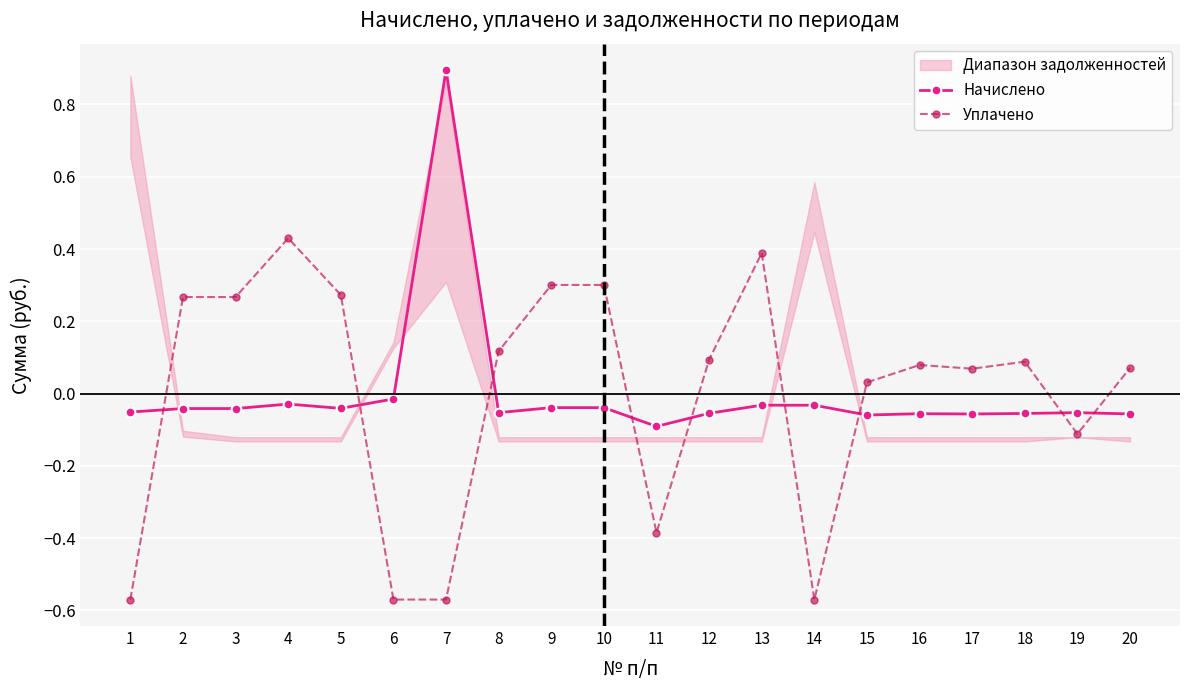

Reading left to right, transcribe all the data shown in this chart.

Начислено: -0.1	-0.0	-0.0	-0.0	-0.0	-0.0	0.9	-0.1	-0.0	-0.0	-0.1	-0.1	-0.0	-0.0	-0.1	-0.1	-0.1	-0.1	-0.1	-0.1
Уплачено: -0.6	0.3	0.3	0.4	0.3	-0.6	-0.6	0.1	0.3	0.3	-0.4	0.1	0.4	-0.6	0.0	0.1	0.1	0.1	-0.1	0.1